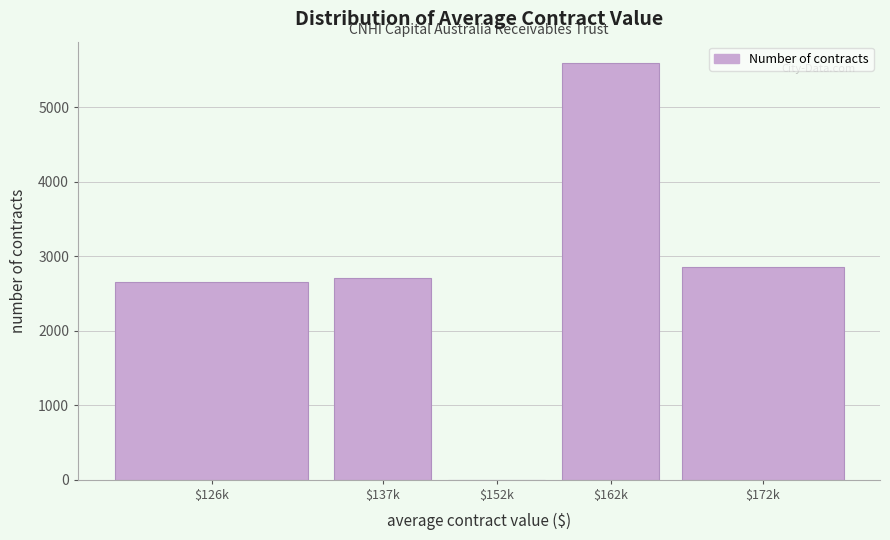

Read the value at $137k, to the nearest 100.

2700